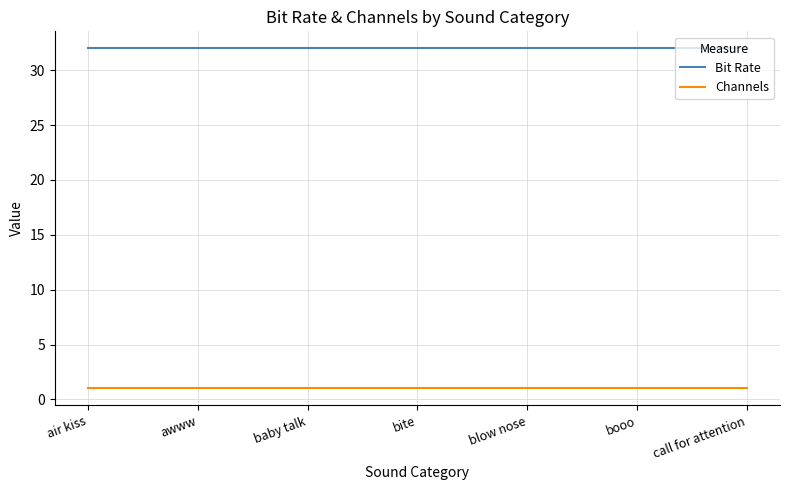

What is the total value across all series at air kiss?

33